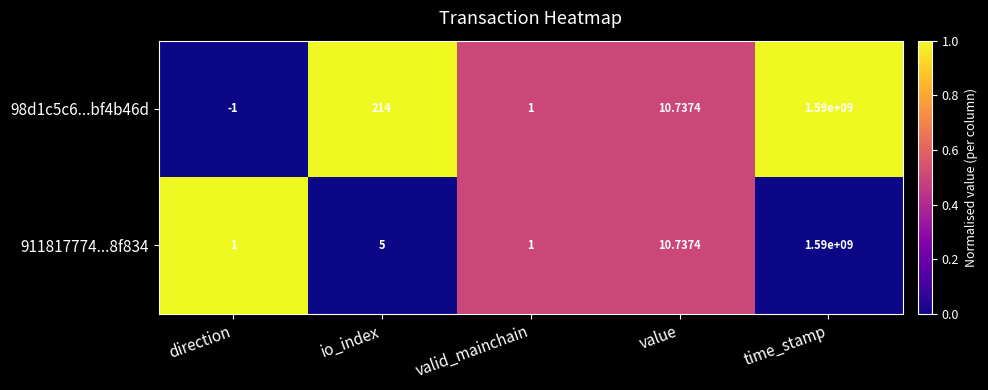

Where is 911817774...8f834 nearest to the value 795000000?

value